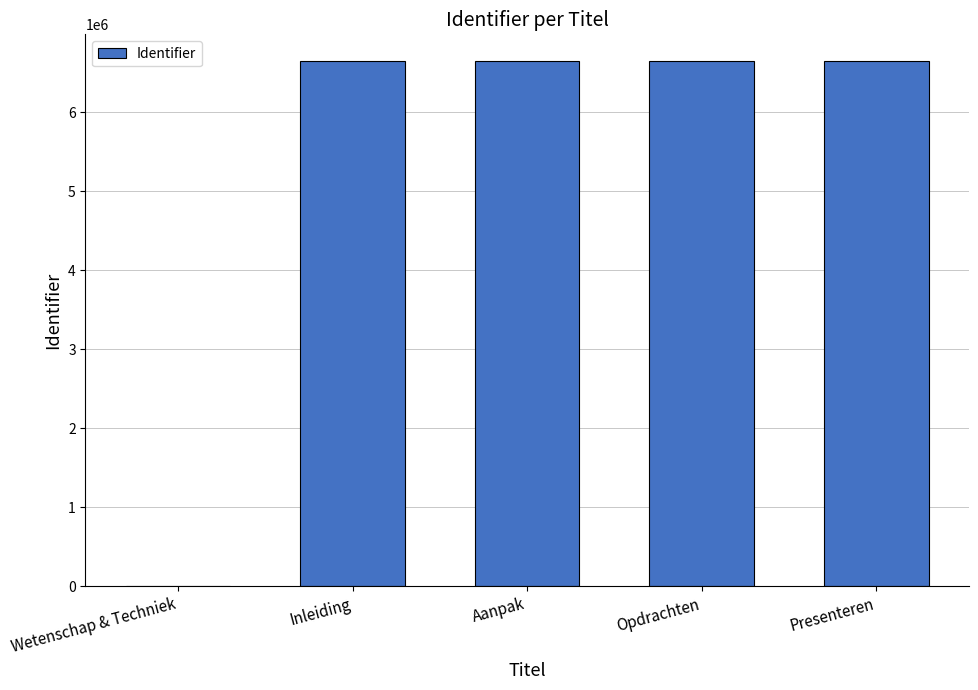

What is the sum of all values?

26611342